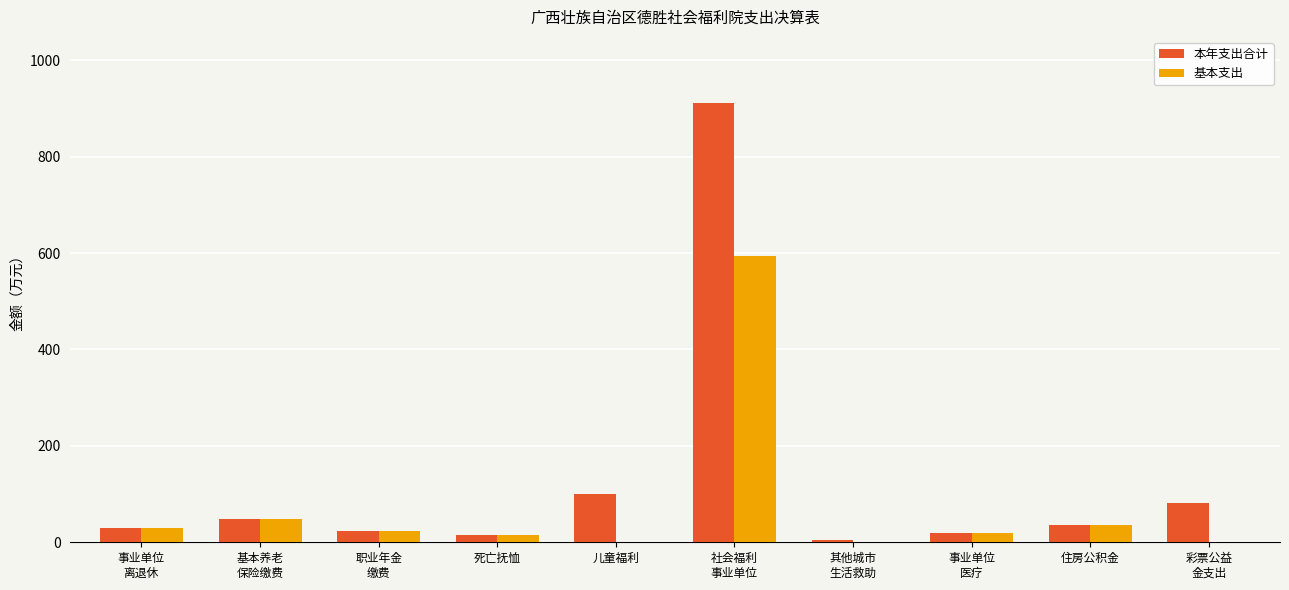

Are the bars grouped side by side (vs. stacked)?

Yes